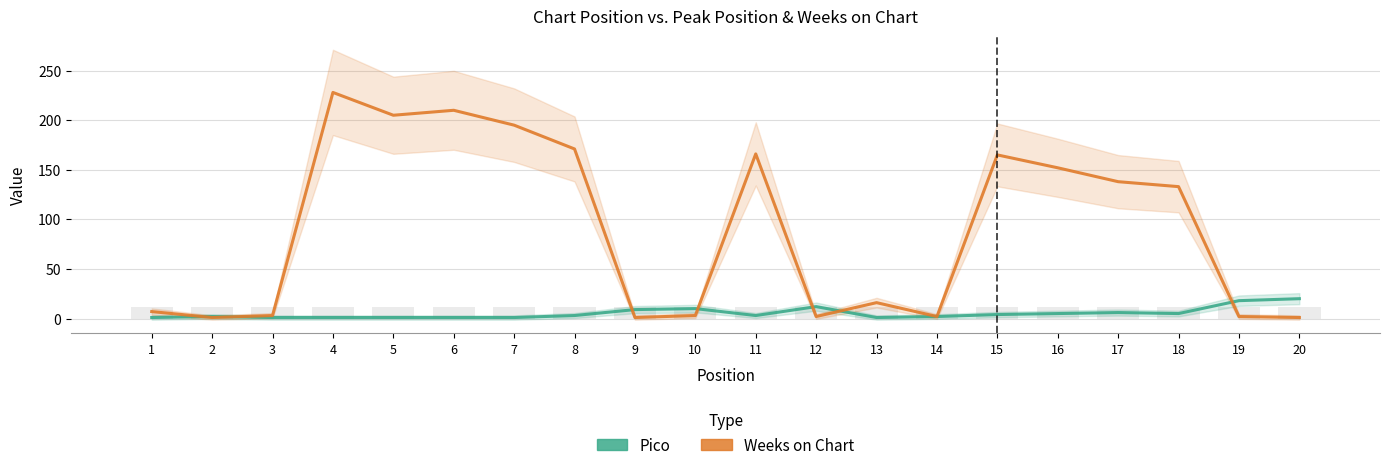

Reading left to right, extract all data points from this chart.

Pico: 1	2	1	1	1	1	1	3	9	10	3	12	1	2	4	5	6	5	18	20
Weeks on Chart: 7	1	3	228	205	210	195	171	1	3	166	2	16	2	165	152	138	133	2	1